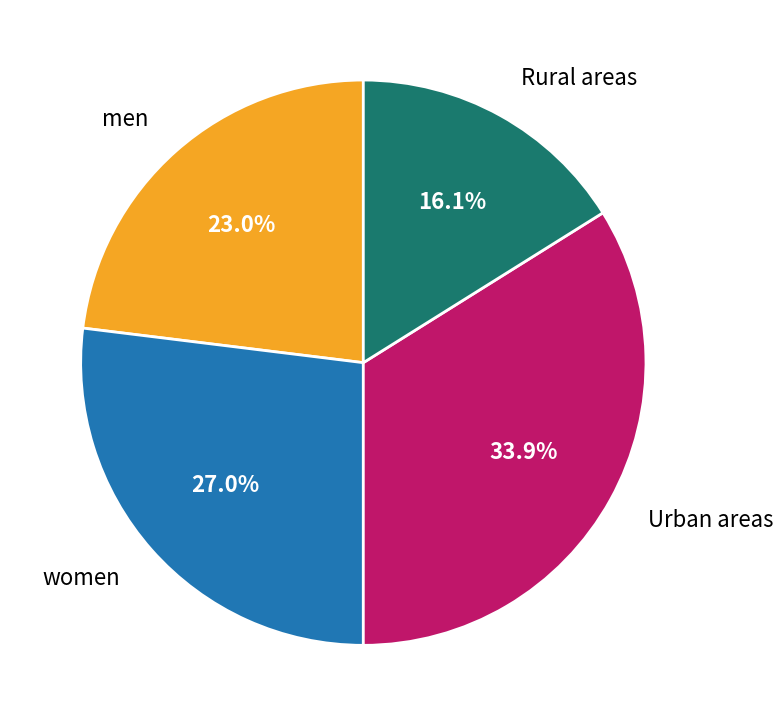

Combined, do men and Urban areas account for over 50%?

Yes